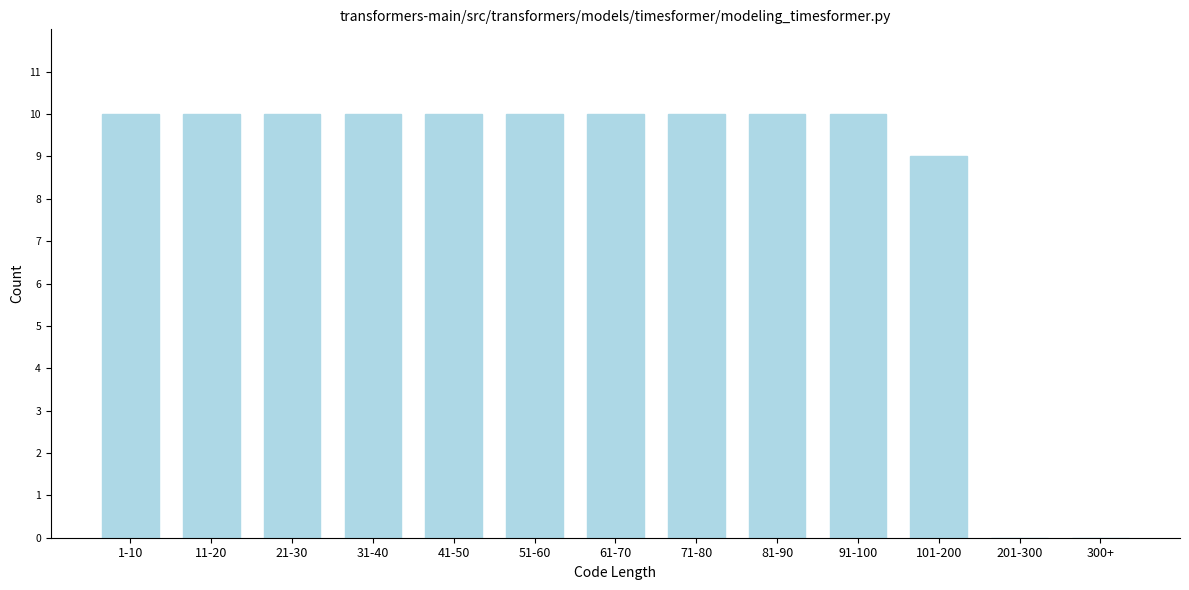

Reading right to left, transcribe all the data shown in this chart.

300+=0	201-300=0	101-200=9	91-100=10	81-90=10	71-80=10	61-70=10	51-60=10	41-50=10	31-40=10	21-30=10	11-20=10	1-10=10